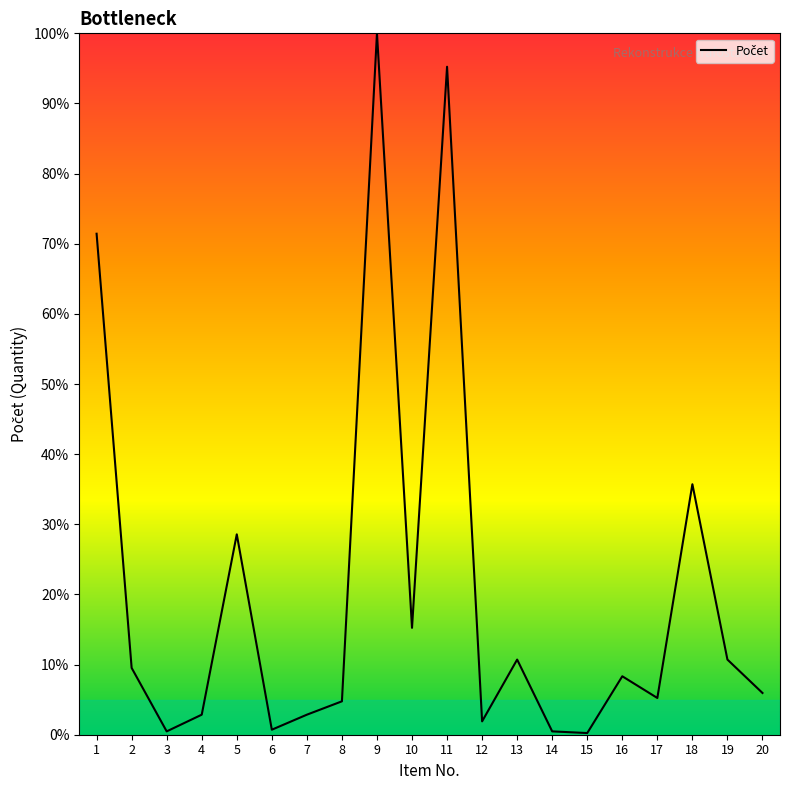

What is the change in value from 9 to 11?

-4.8